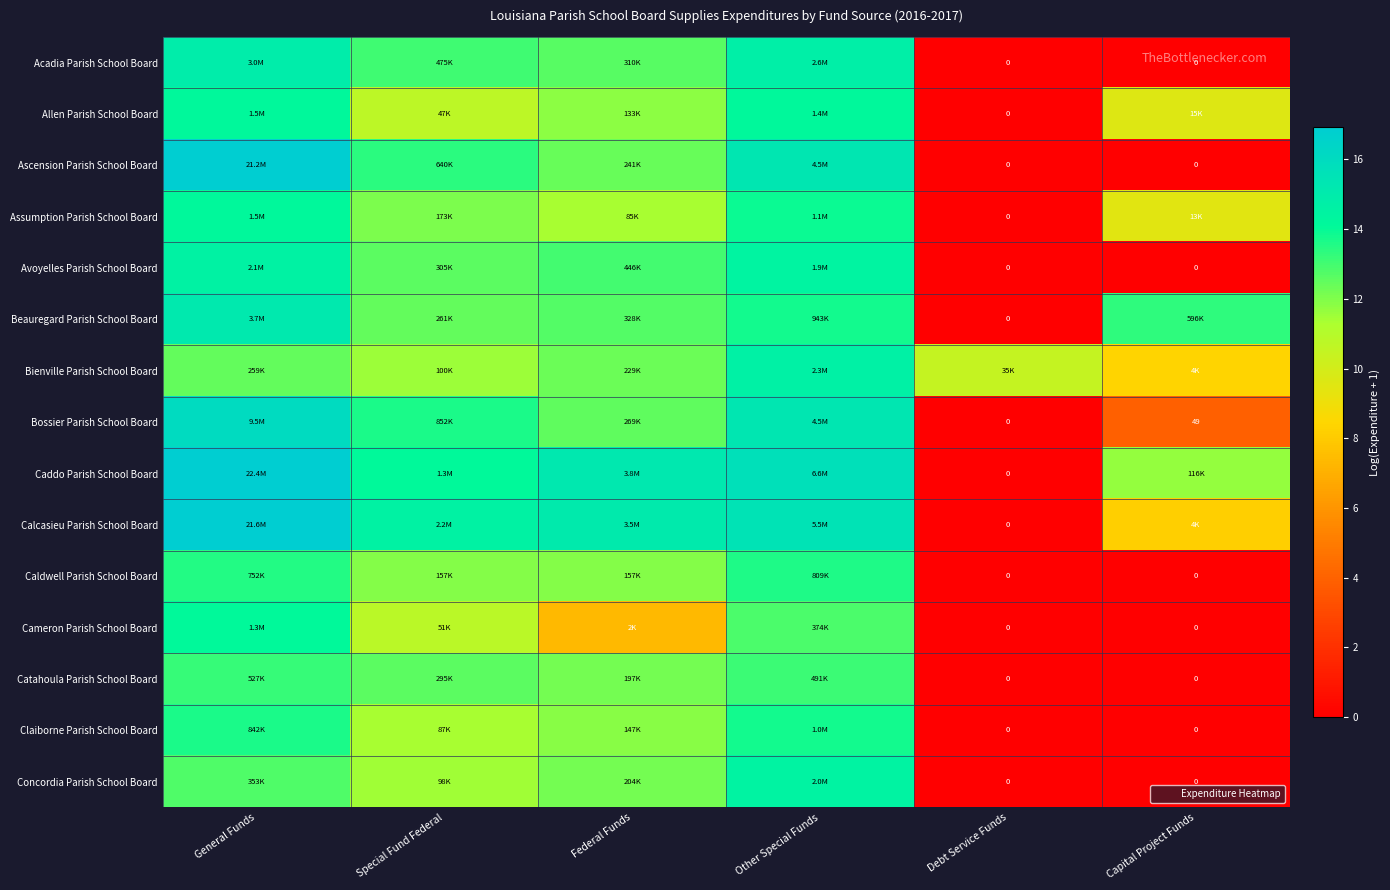

What is the spread (max minus min) of values at Capital Project Funds?

13.3